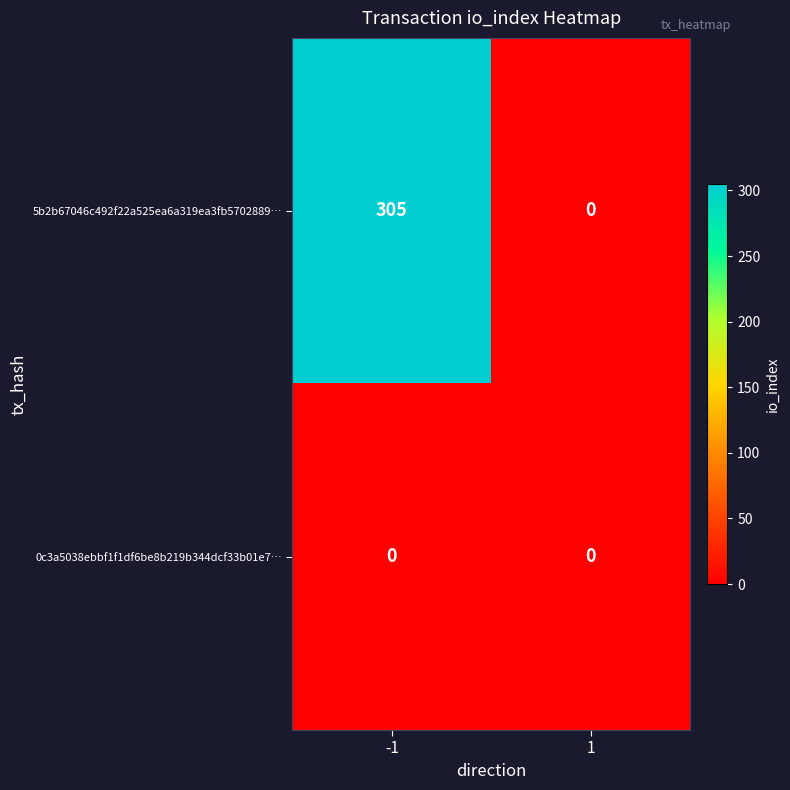

List the series in order of their overall mean, highest first.

5b2b67046c492f22a525ea6a319ea3fb5702889…, 0c3a5038ebbf1f1df6be8b219b344dcf33b01e7…